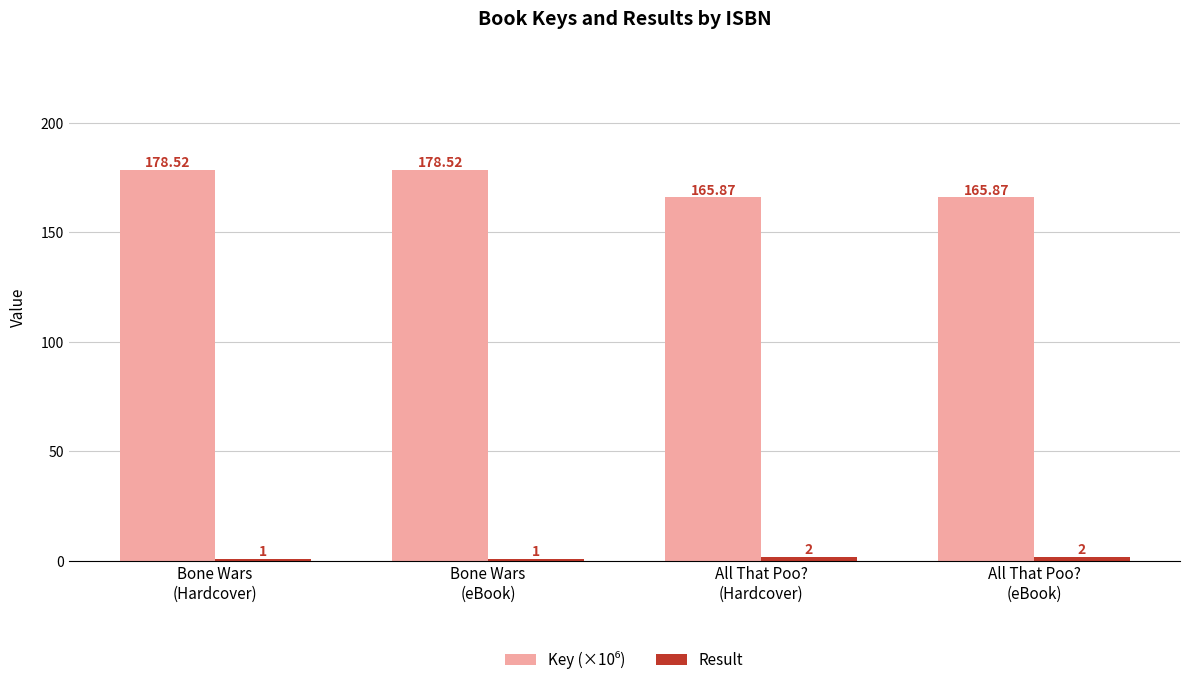

Count the number of categories in the chart.

4